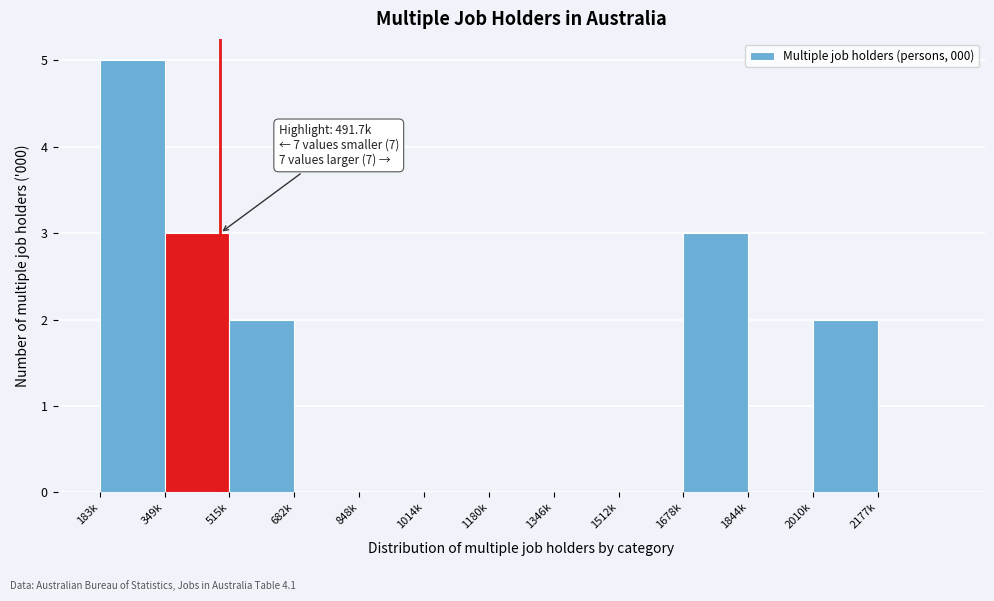

Reading left to right, what are all the values shown in this chart?

183k=5	349k=3	515k=2	682k=0	848k=0	1014k=0	1180k=0	1346k=0	1512k=0	1678k=3	1844k=0	2010k=2	2177k=0